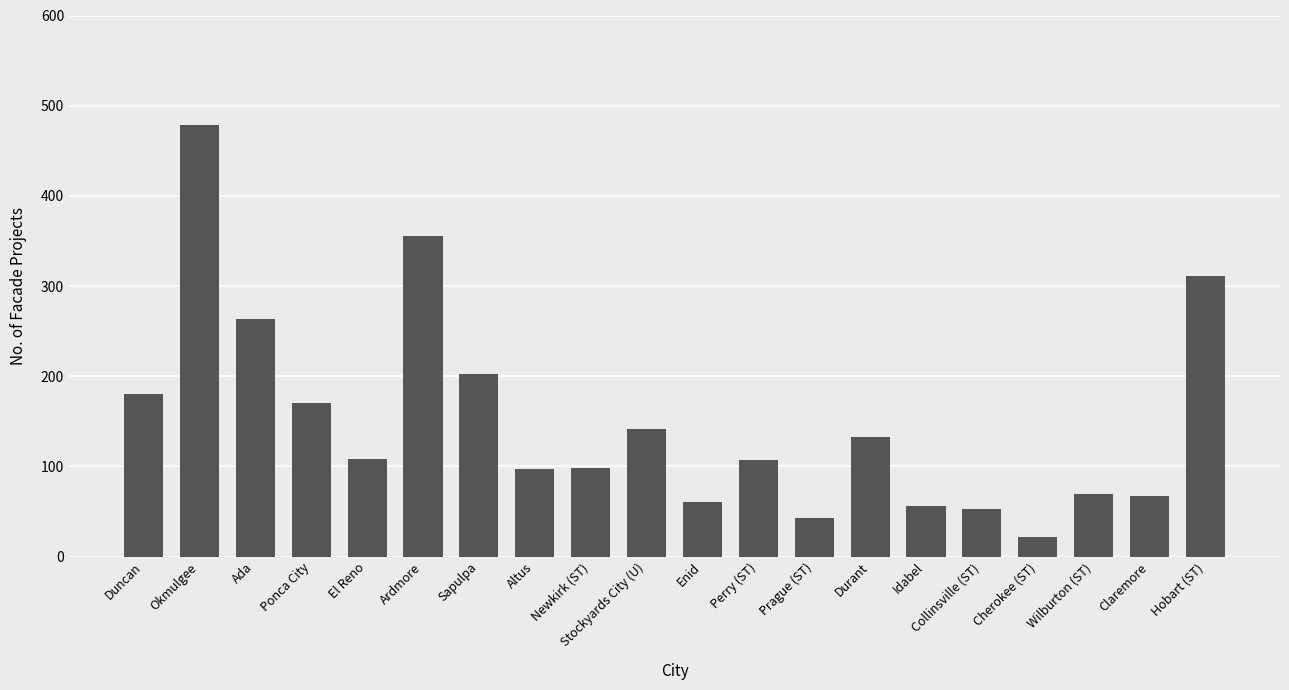

What is the value of the 1st bar from the left?

180